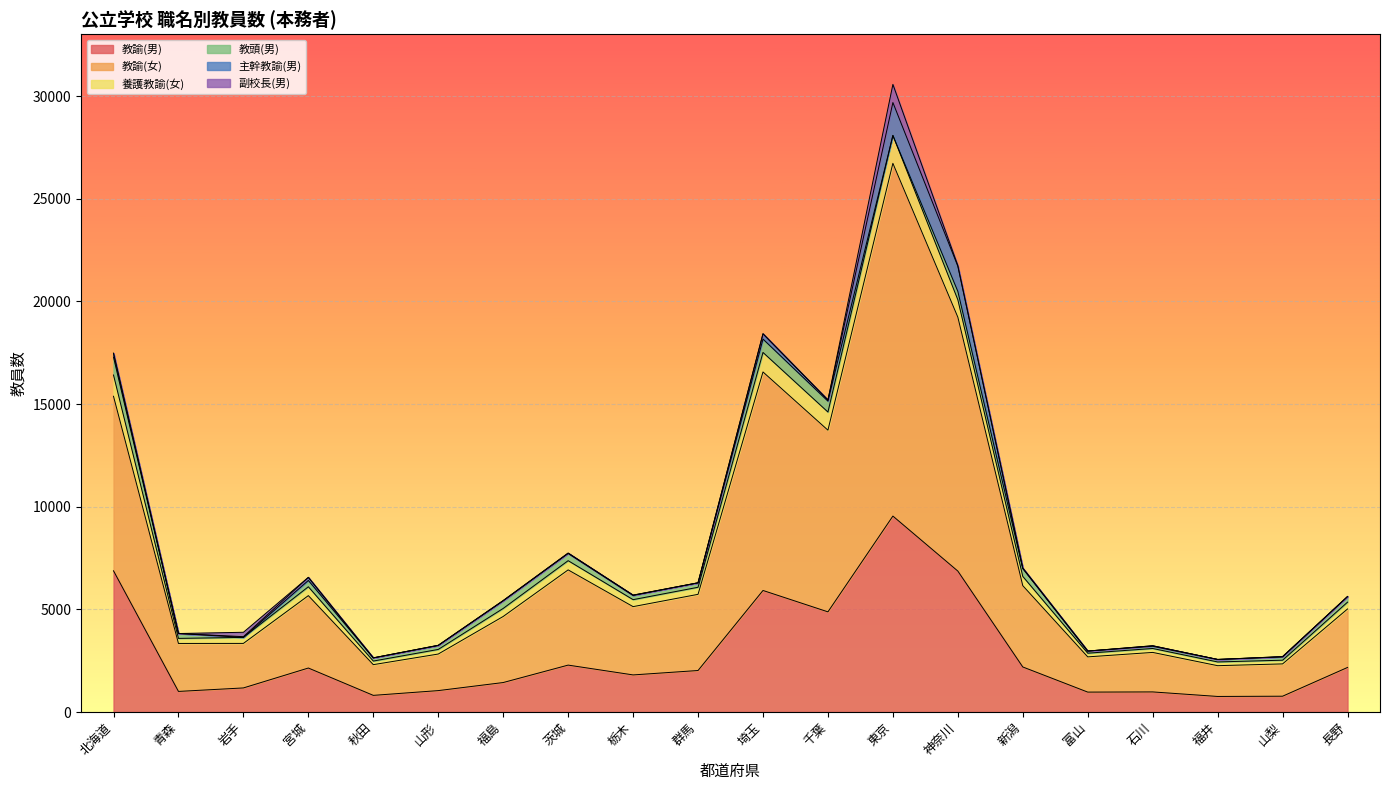

At which category is the sum across all series the highest?

東京